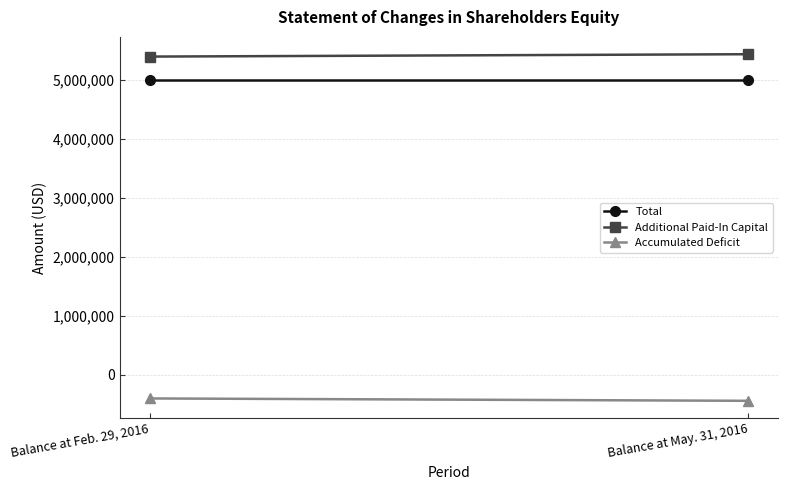

Rank the series by their maximum value, from highest to lowest.

Additional Paid-In Capital, Total, Accumulated Deficit